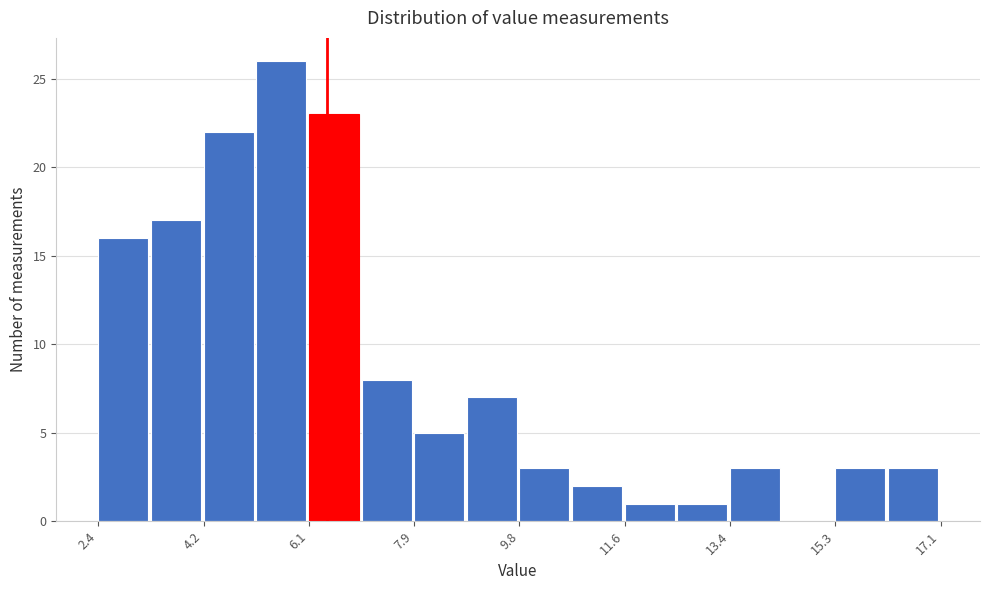

Over which range of the x-axis is the bar tallest?

5.16 to 6.08